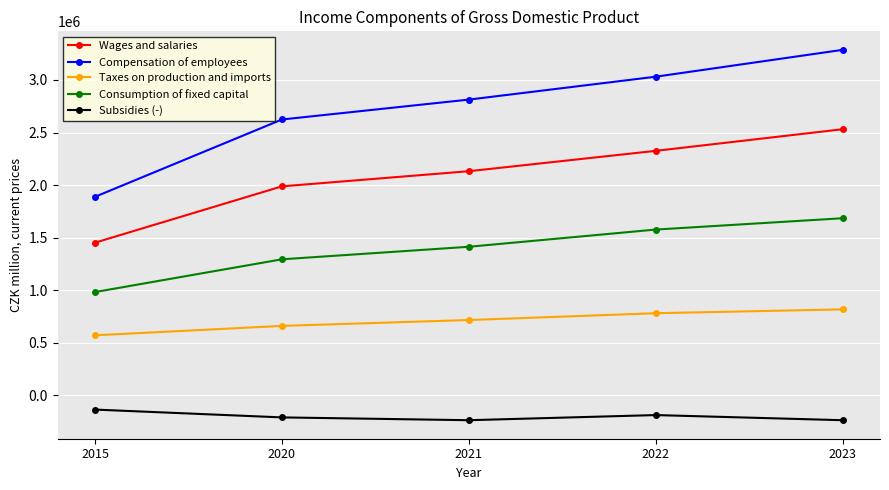

Read the Consumption of fixed capital value at 2022, to the nearest 50.

1576600